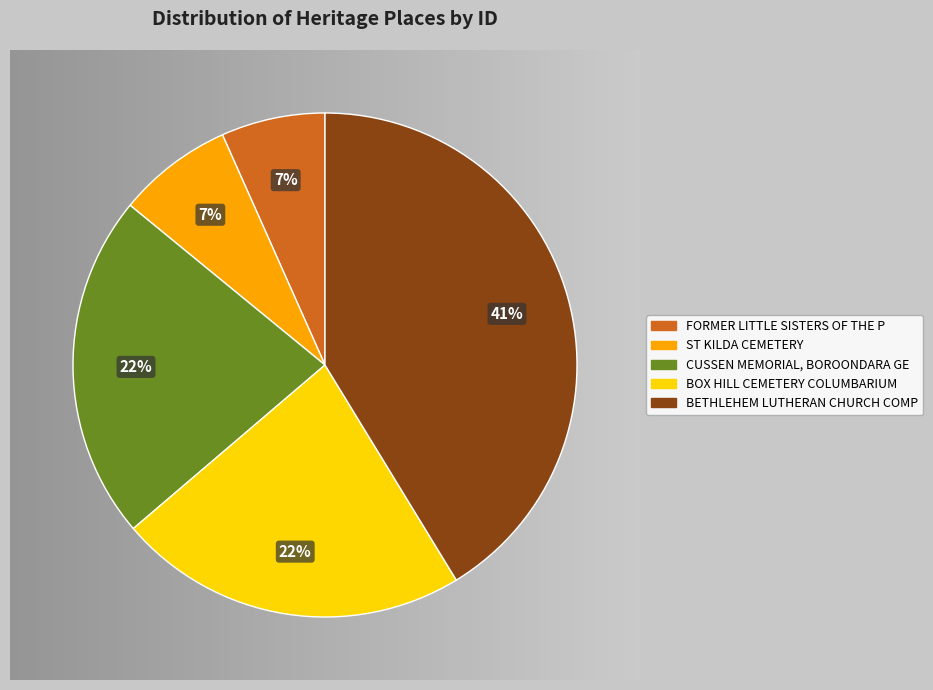

How many segments does this pie chart have?

5